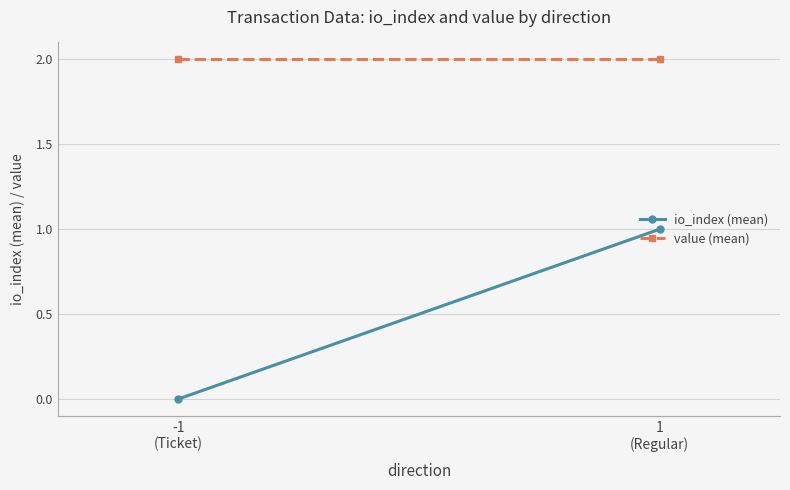

What is the total value across all series at 1
(Regular)?

3.0